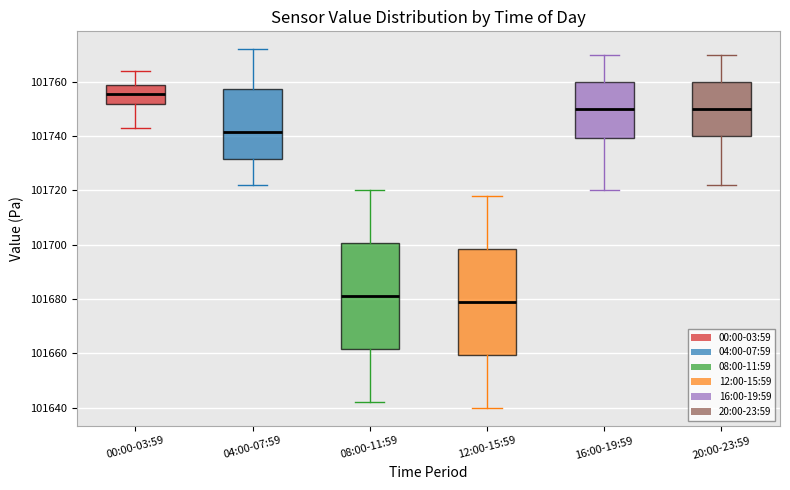

Reading left to right, transcribe this box plot: for each box, give where its median line is, the range the box spans, and where its two whiskers end, as read against the y-axis. The values are not printed on the chart, so give them approximately, as read against the axis.

00:00-03:59: median 101756, box 101752 to 101760, whiskers 101744 to 101764
04:00-07:59: median 101742, box 101732 to 101758, whiskers 101722 to 101772
08:00-11:59: median 101682, box 101662 to 101700, whiskers 101642 to 101720
12:00-15:59: median 101680, box 101660 to 101698, whiskers 101640 to 101718
16:00-19:59: median 101750, box 101740 to 101760, whiskers 101720 to 101770
20:00-23:59: median 101750, box 101740 to 101760, whiskers 101722 to 101770